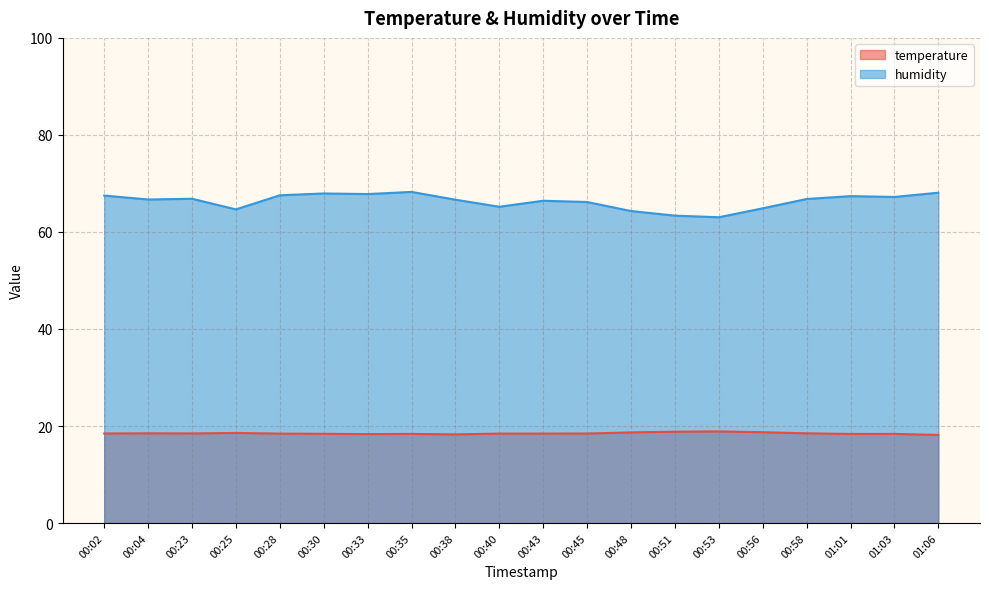

How many values in the humidity series exceed 66?

14